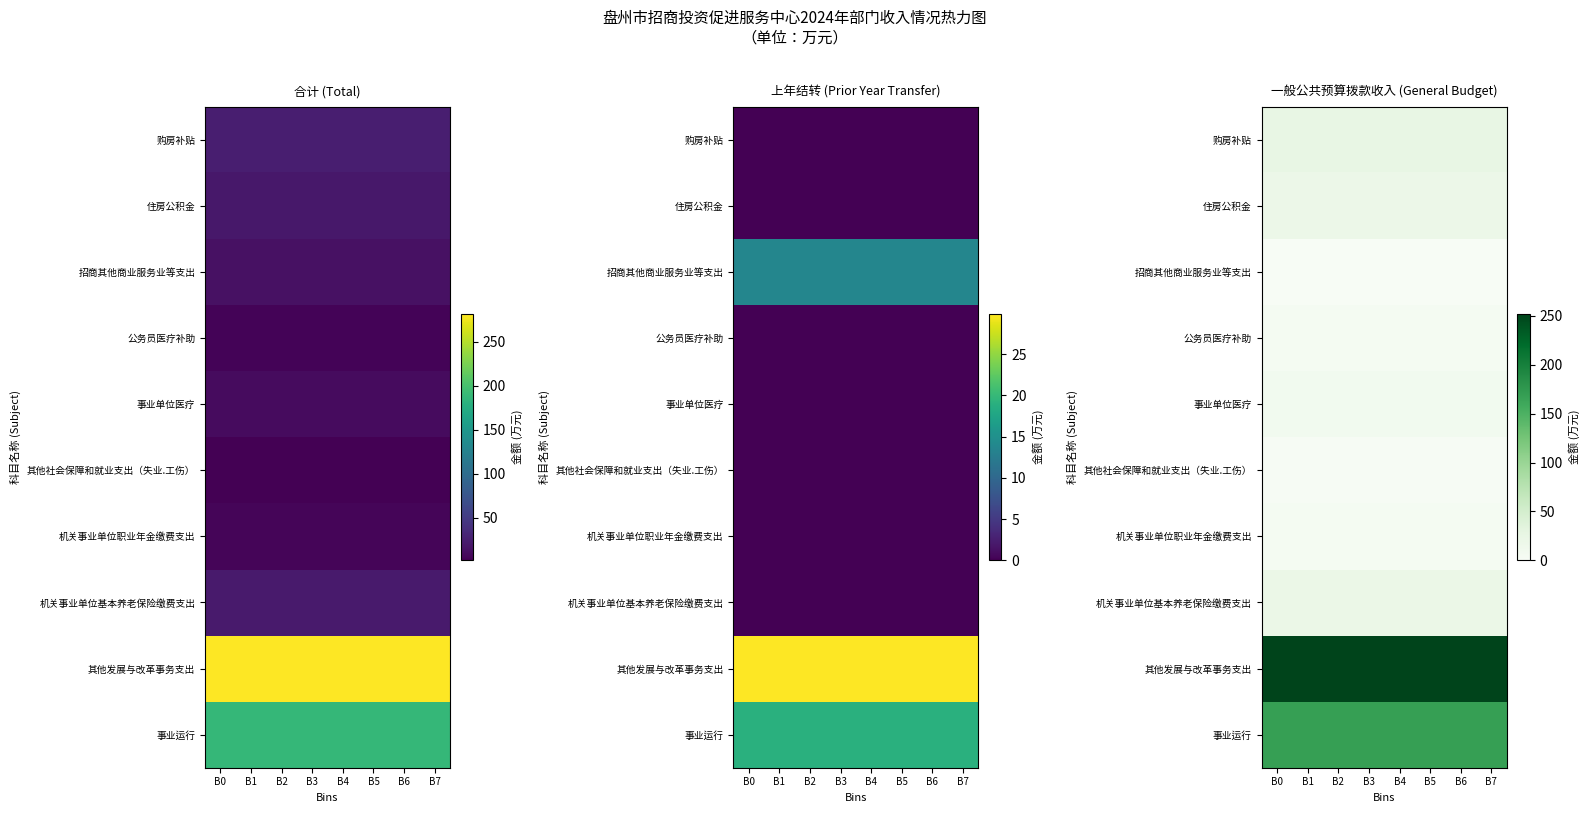

At which category does the chart reach its minimum across all series?

B0